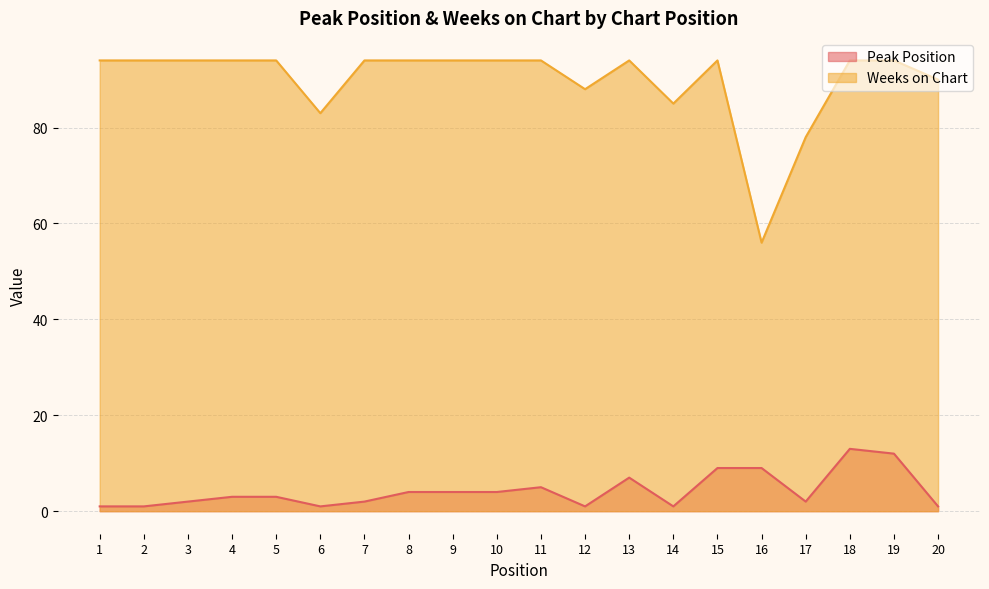

At 18, list the series in order from smallest to largest.

Peak Position, Weeks on Chart